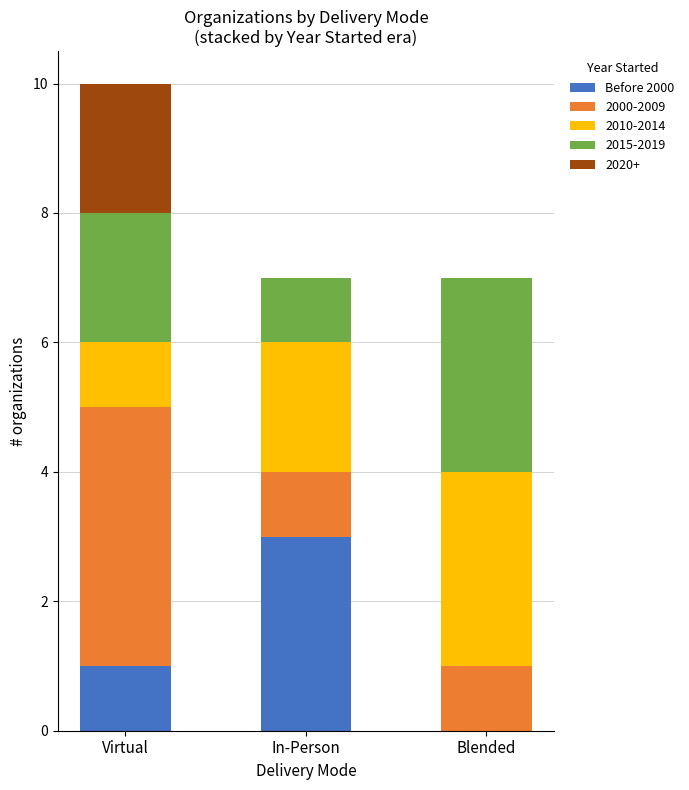

Is it true that Before 2000 equals -1 at Blended?

False